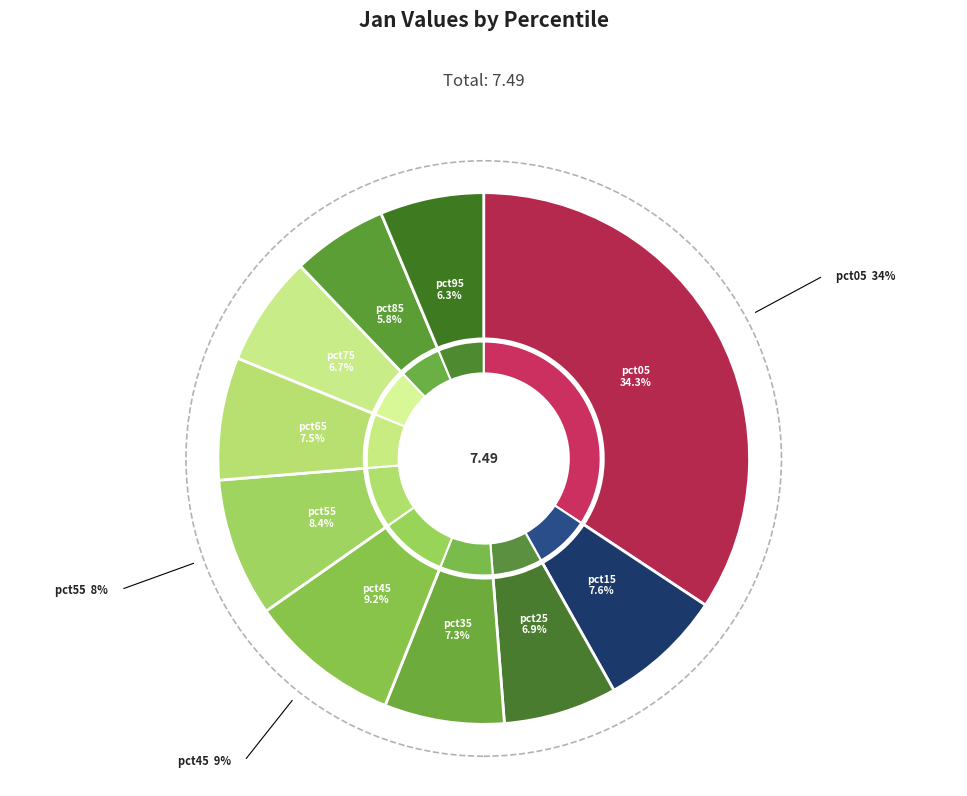

Which slice is the smallest?

pct85